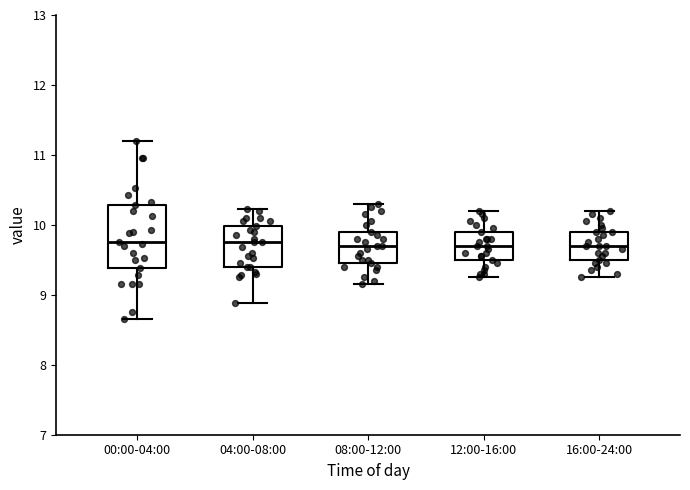

Reading left to right, read every box against the y-axis: the position of its median line, the range the box covers, and the ends of its whiskers. The values are not printed on the chart, so give them approximately, as read against the axis.

00:00-04:00: median 9.8, box 9.4 to 10.3, whiskers 8.7 to 11.2
04:00-08:00: median 9.8, box 9.4 to 10.0, whiskers 8.9 to 10.2
08:00-12:00: median 9.7, box 9.5 to 9.9, whiskers 9.2 to 10.3
12:00-16:00: median 9.7, box 9.5 to 9.9, whiskers 9.3 to 10.2
16:00-24:00: median 9.7, box 9.5 to 9.9, whiskers 9.3 to 10.2